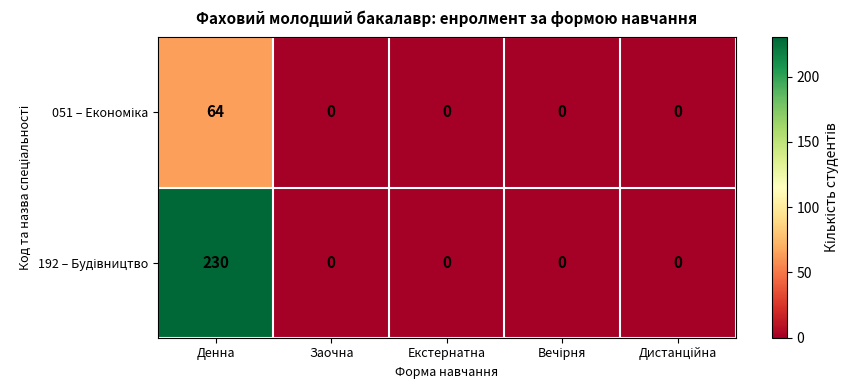

What is the total value across all series at Денна?

294